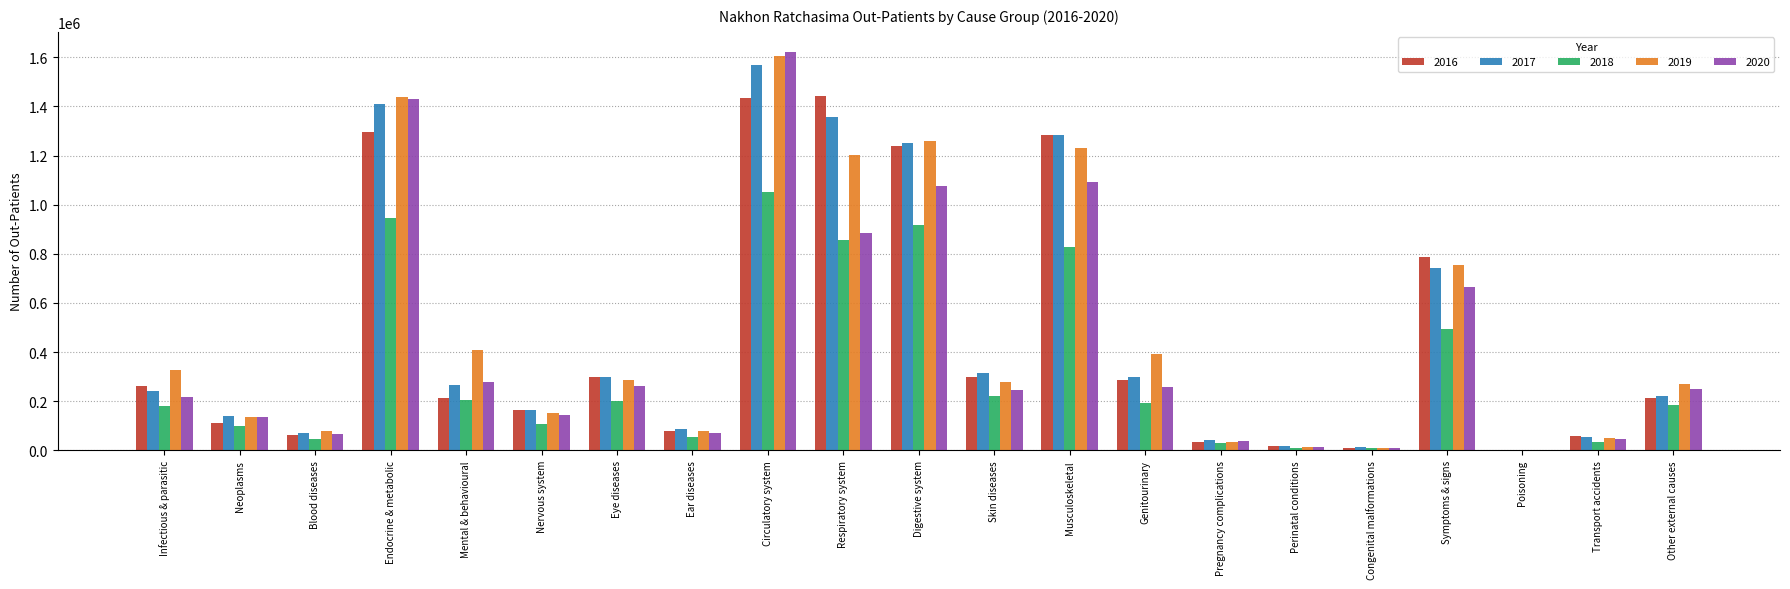

The 2017 series shows 68858 at Blood diseases. True or false?

True